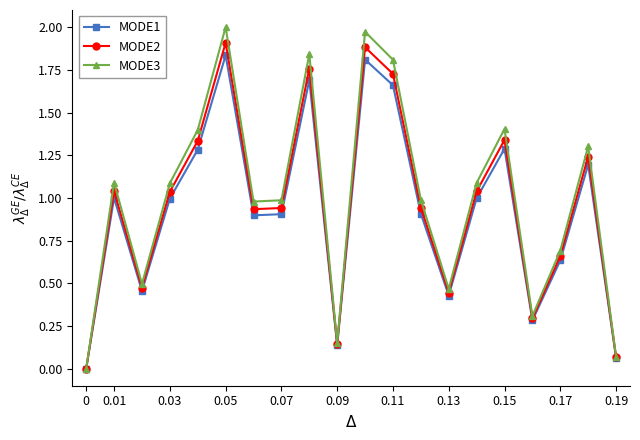

Rank the series by their maximum value, from highest to lowest.

MODE3, MODE2, MODE1